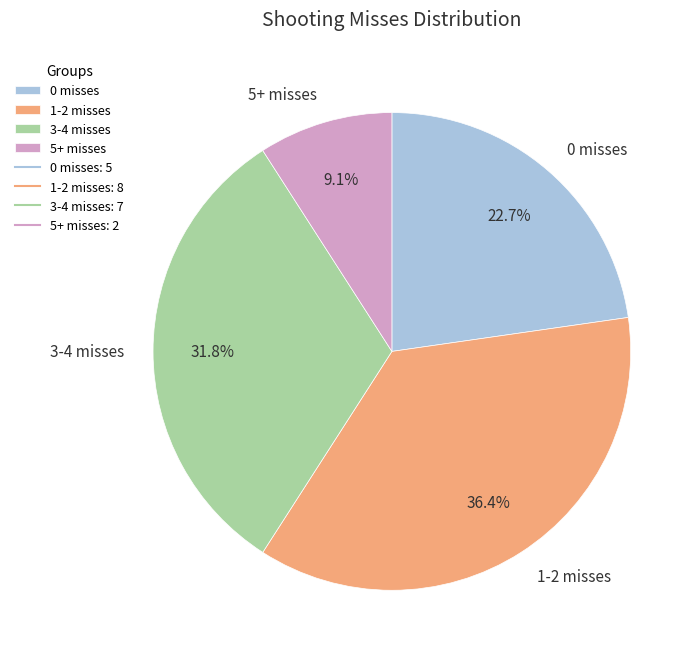

Is there a majority slice in this chart?

No